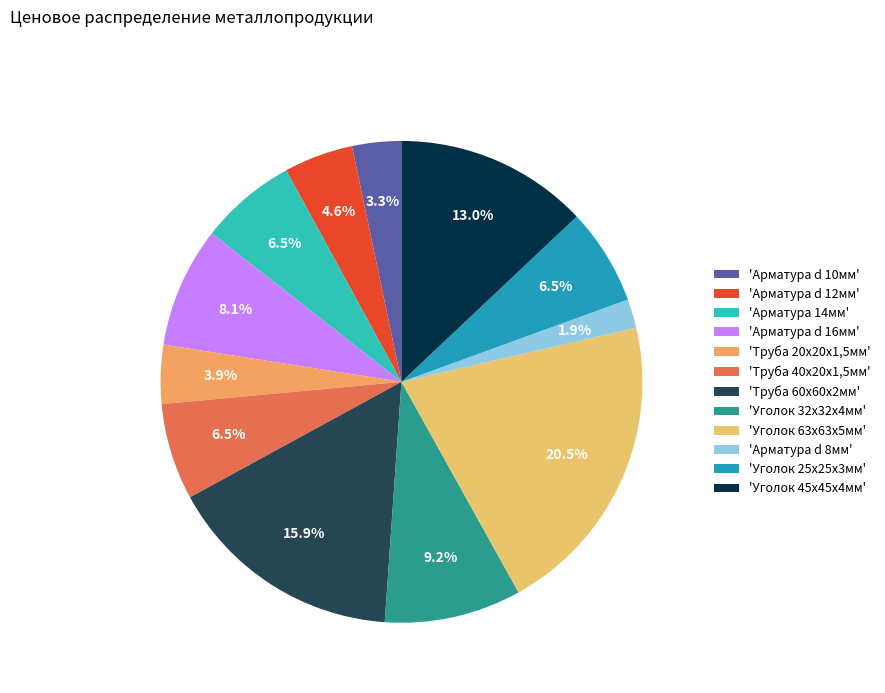

How many segments does this pie chart have?

12